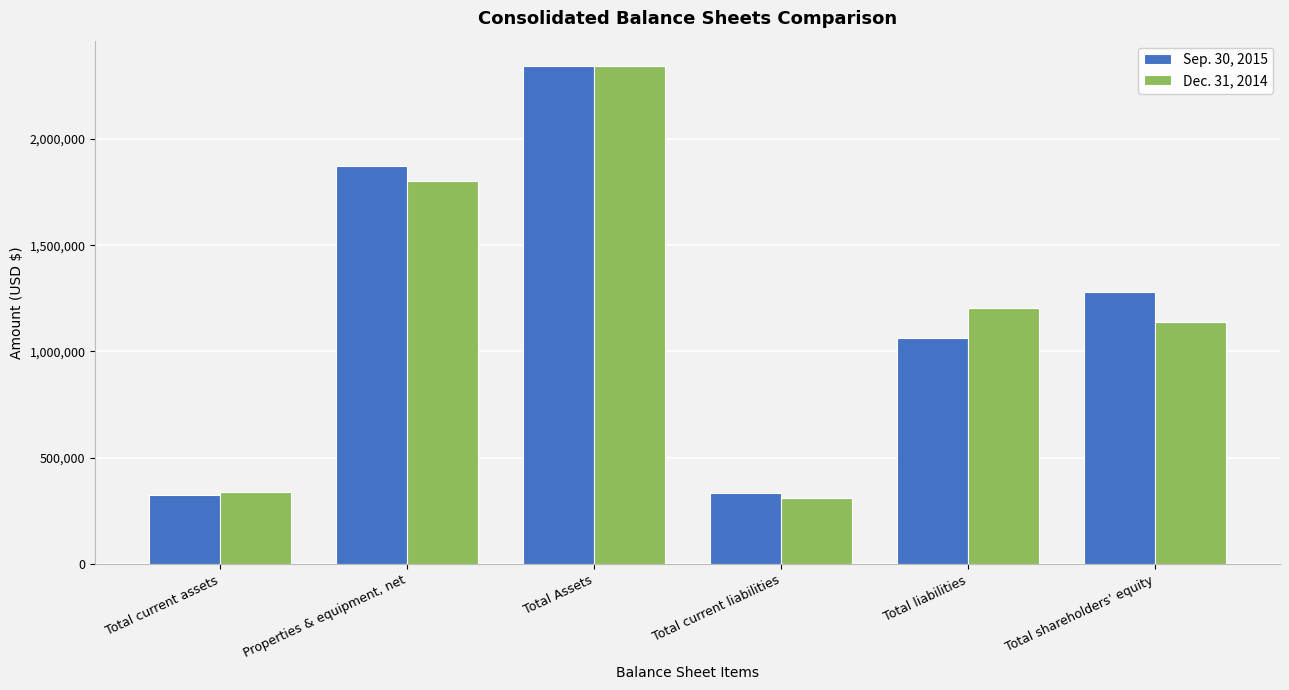

Is it true that Dec. 31, 2014 equals 1800186 at Properties & equipment, net?

True